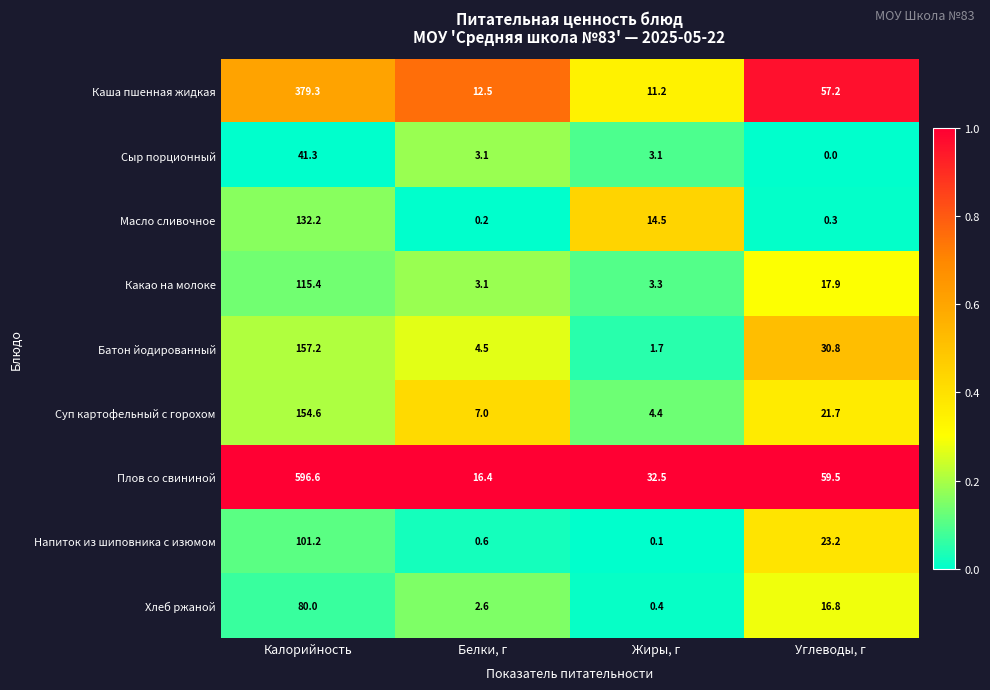

What is the maximum value shown in the chart?

596.6